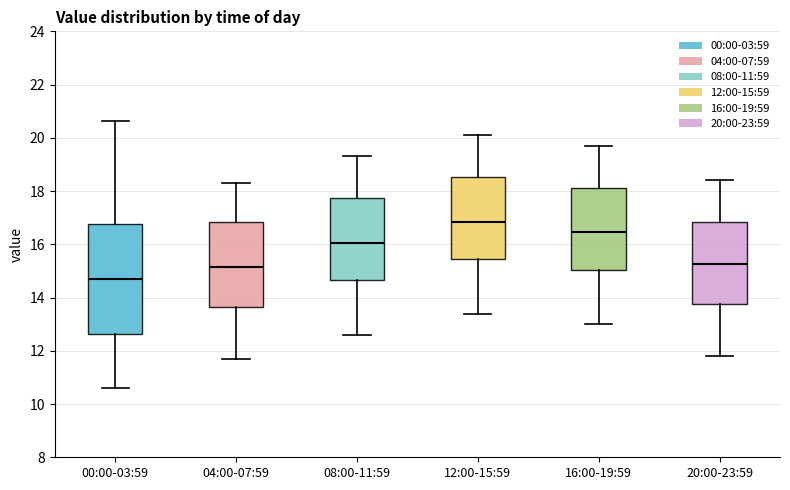

Reading left to right, read every box against the y-axis: the position of its median line, the range the box covers, and the ends of its whiskers. The values are not printed on the chart, so give them approximately, as read against the axis.

00:00-03:59: median 14.8, box 12.6 to 16.8, whiskers 10.6 to 20.6
04:00-07:59: median 15.2, box 13.6 to 16.8, whiskers 11.8 to 18.4
08:00-11:59: median 16.0, box 14.6 to 17.8, whiskers 12.6 to 19.4
12:00-15:59: median 16.8, box 15.4 to 18.6, whiskers 13.4 to 20.2
16:00-19:59: median 16.4, box 15.0 to 18.2, whiskers 13.0 to 19.8
20:00-23:59: median 15.2, box 13.8 to 16.8, whiskers 11.8 to 18.4